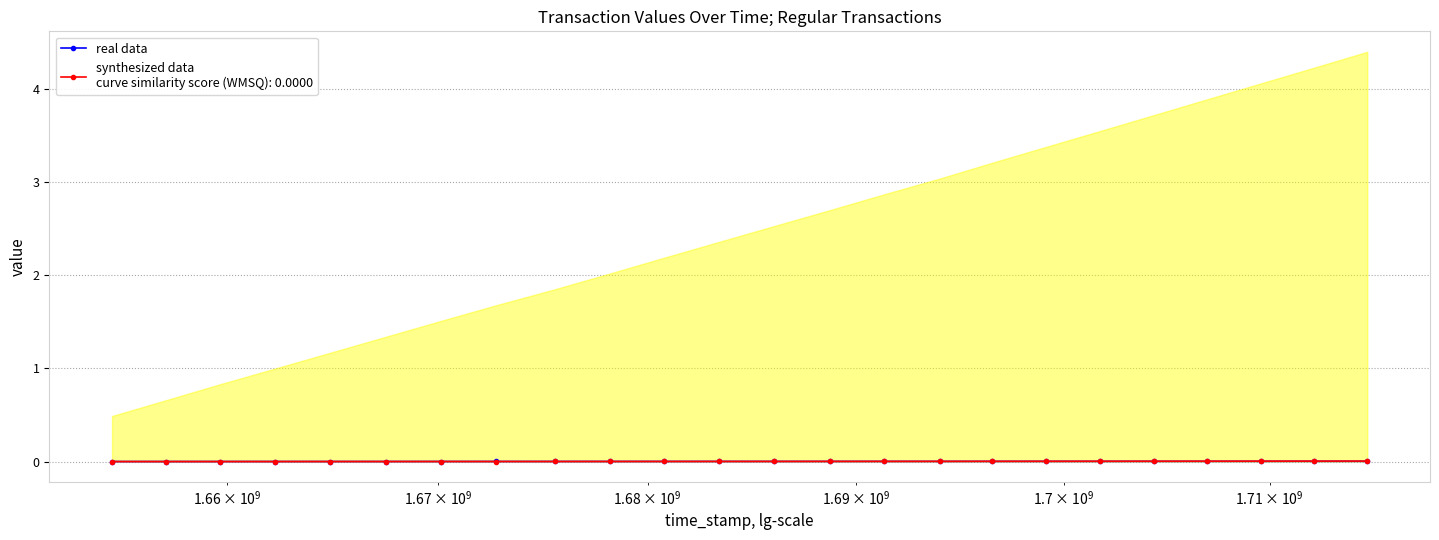

The value at 9 is 0.0. True or false?

False